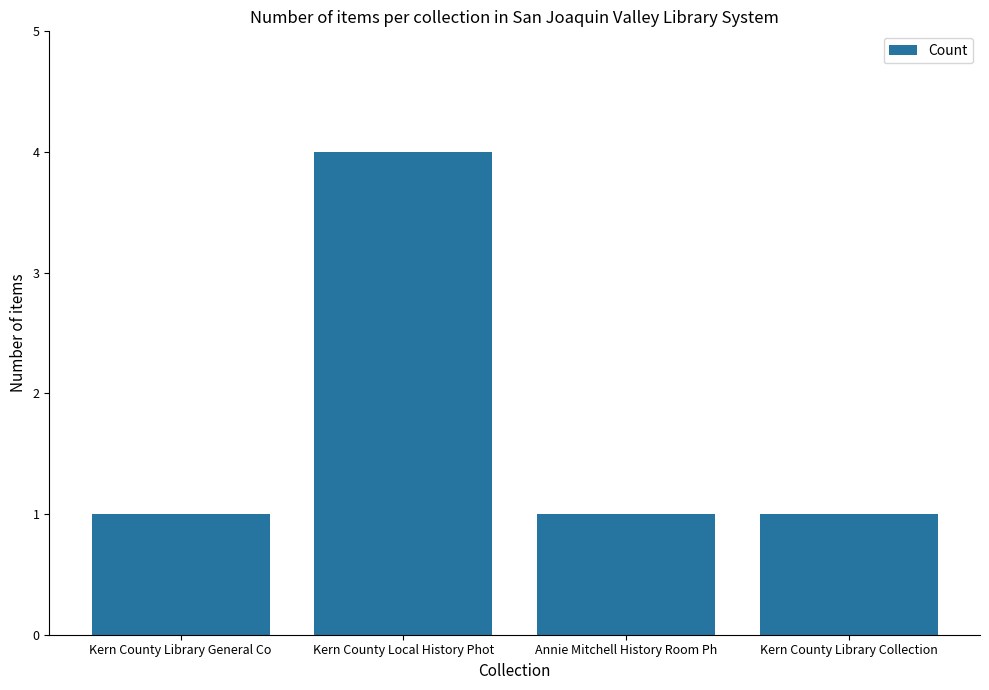

What is the difference between the values at Kern County Library Collection and Kern County Local History Phot?

3